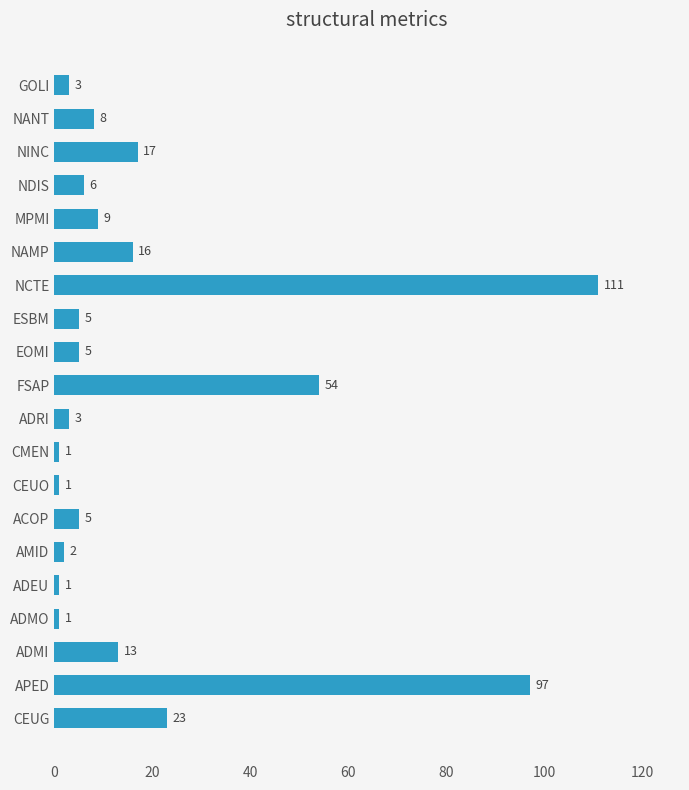

What is the sum of all values?

381